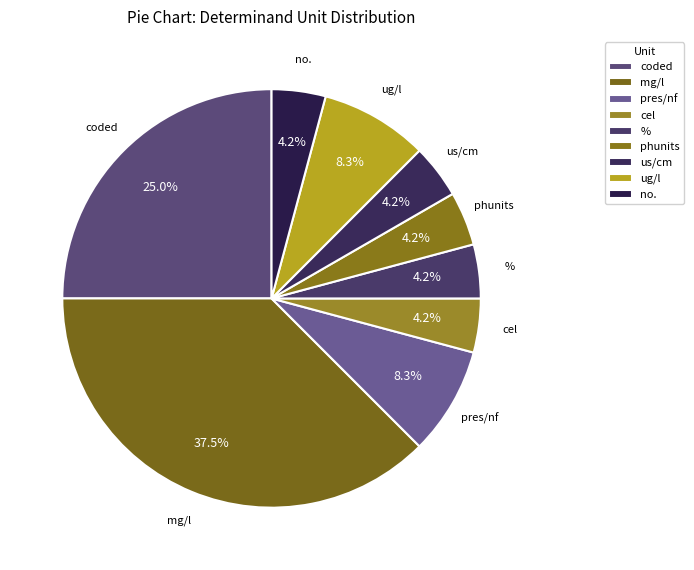

How many segments does this pie chart have?

9